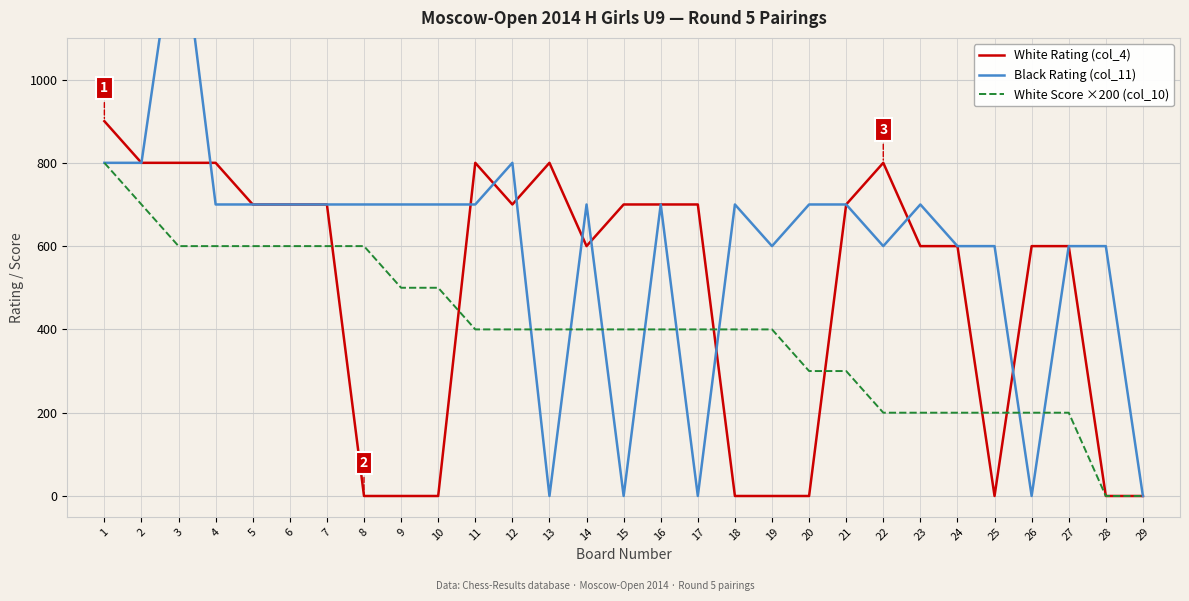

Which series has the largest total across all categories?

Black Rating (col_11)